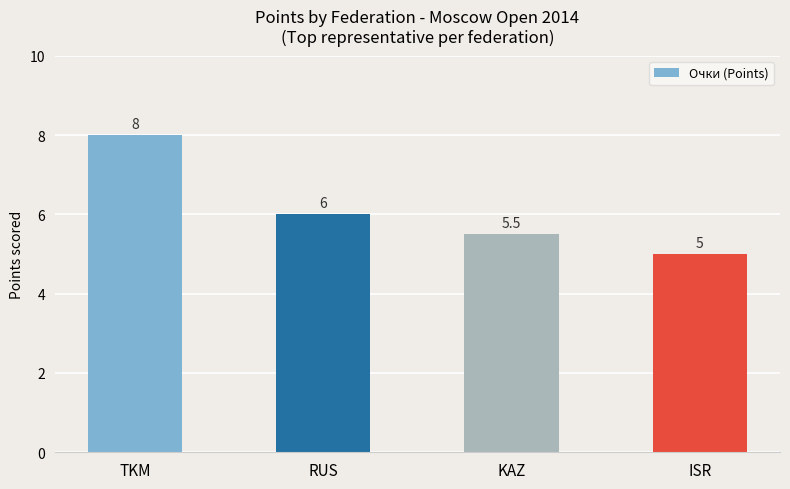

List the labels in order of value, largest first.

TKM, RUS, KAZ, ISR